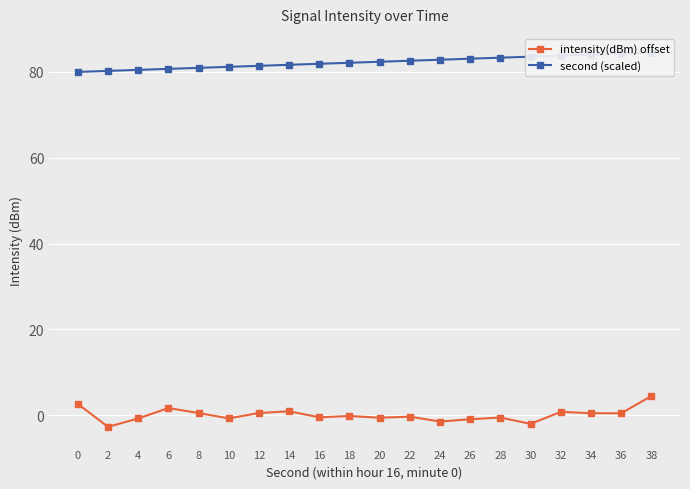

How many data points in second (scaled) are less than 82?

9